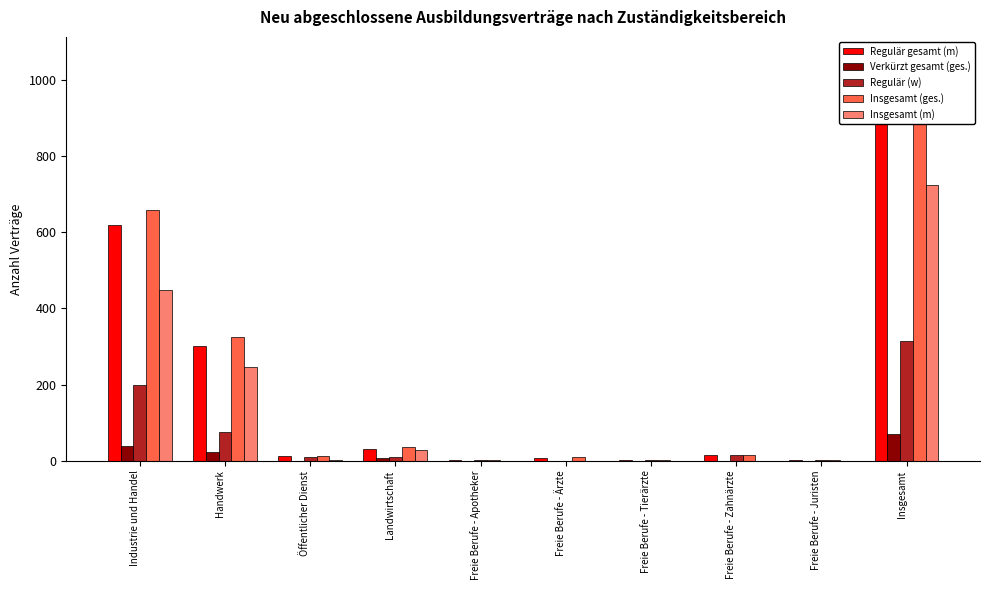

How many bars are there in total?

50